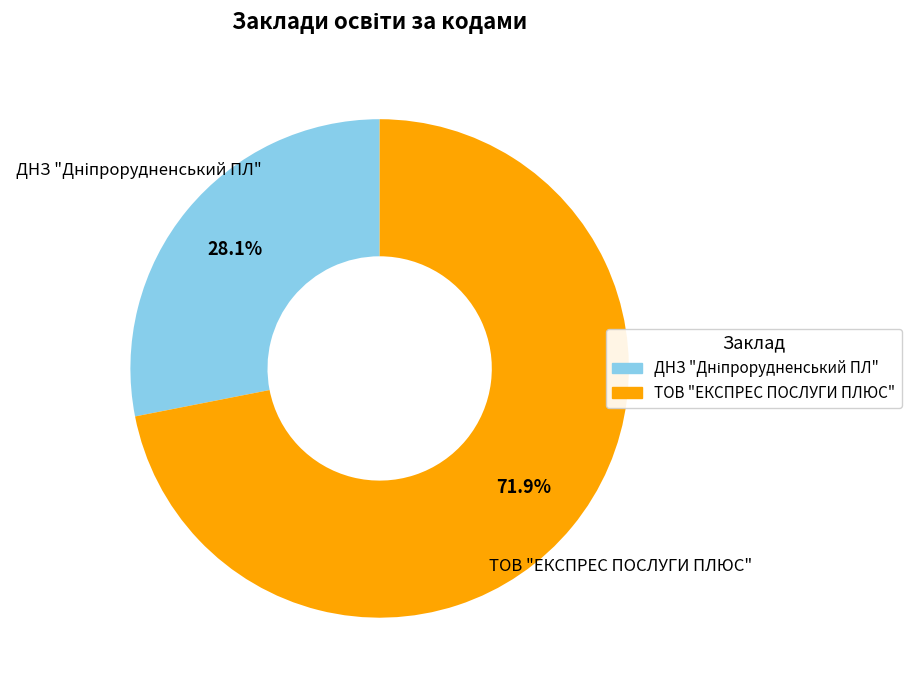

To the nearest percent, what portion does ТОВ "ЕКСПРЕС ПОСЛУГИ ПЛЮС" represent?

72%